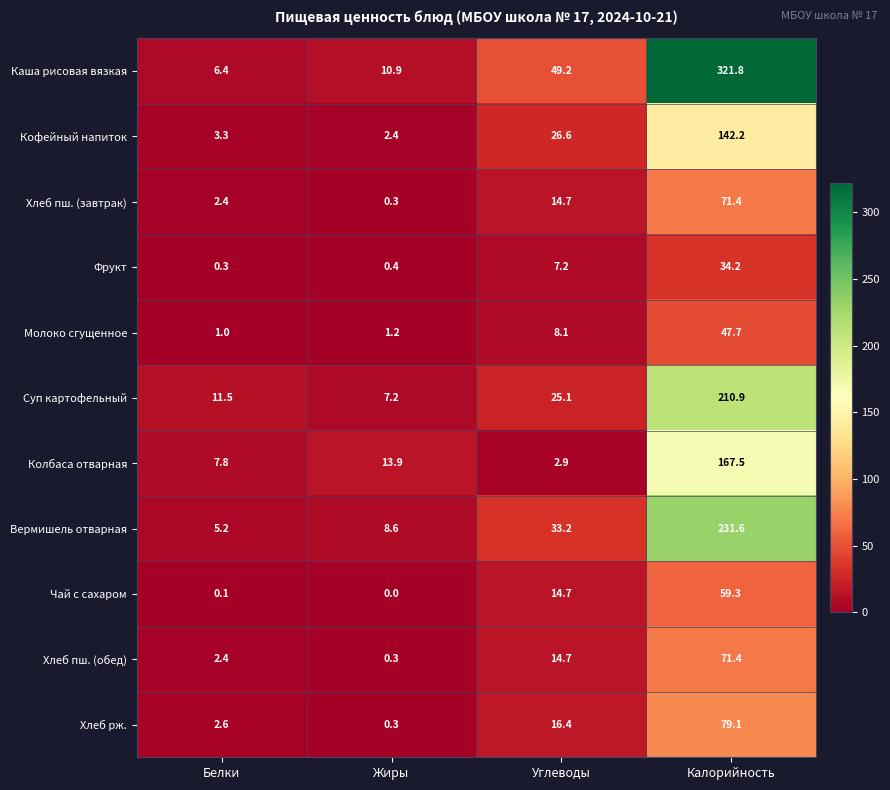

At which category does the chart reach its peak across all series?

Калорийность